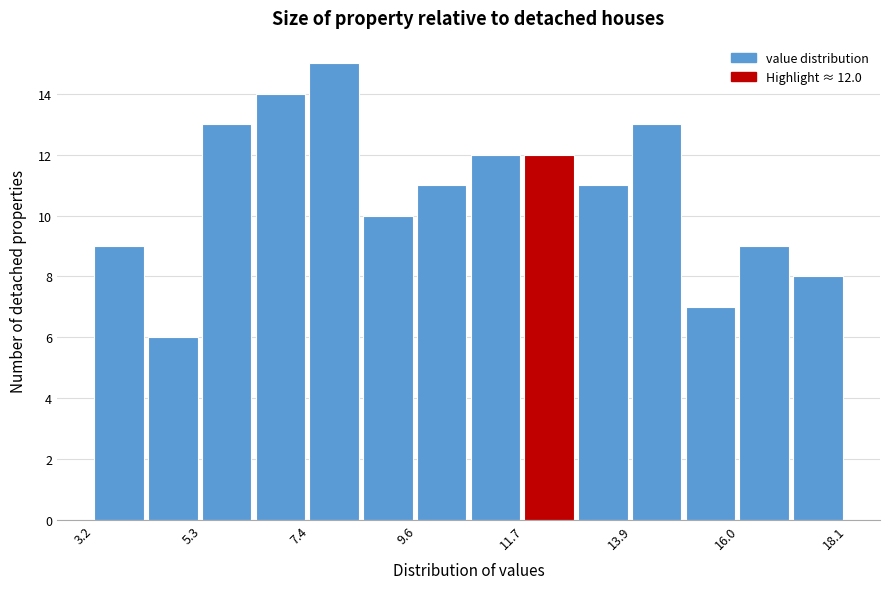

Read against the x-axis, roughly where is the centre of the tallest bar?

8.0